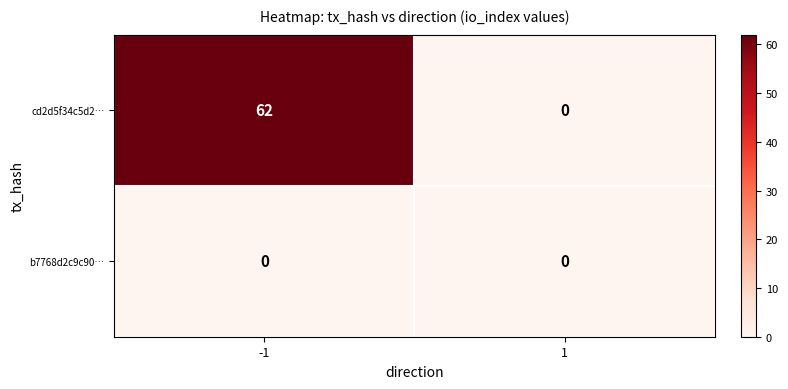

Rank the series at -1 from lowest to highest value.

b7768d2c9c90…, cd2d5f34c5d2…